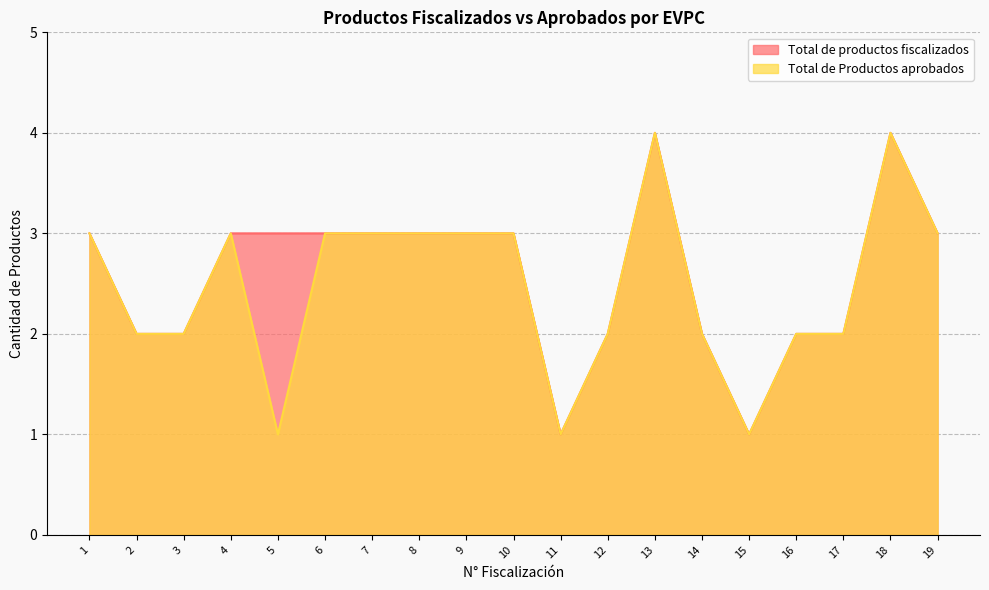

Which has a higher value, 11 or 8?

8